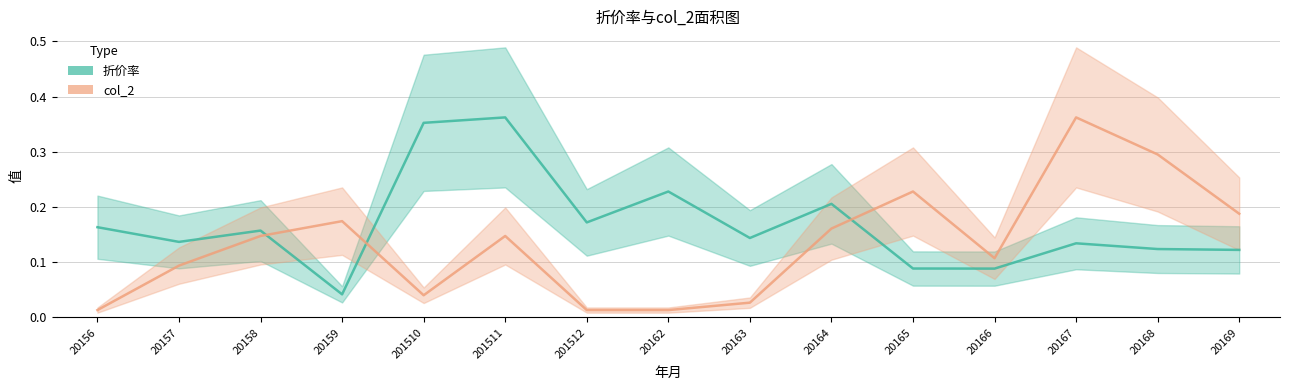

True or false: 折价率 has a value of 0.2 at 20164.

True